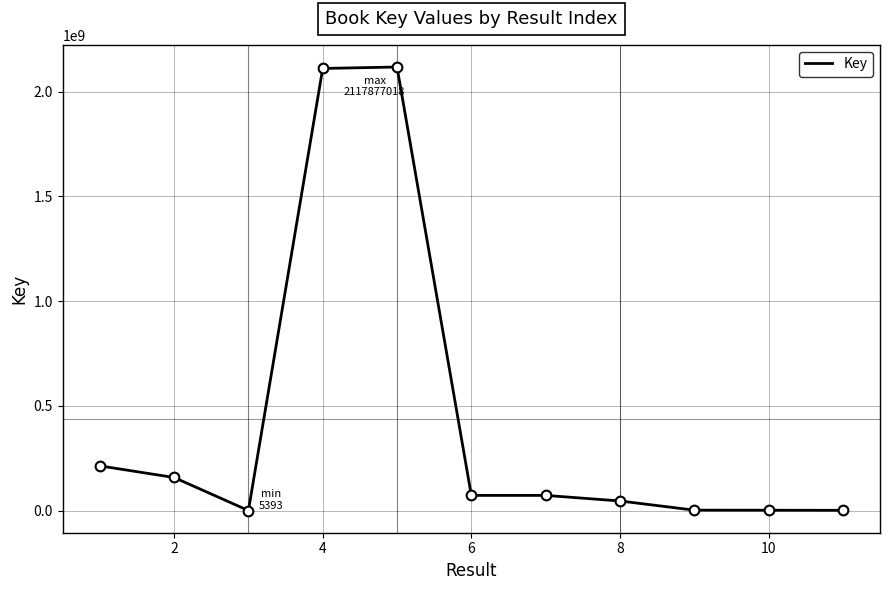

What is the maximum value shown in the chart?

2117877018